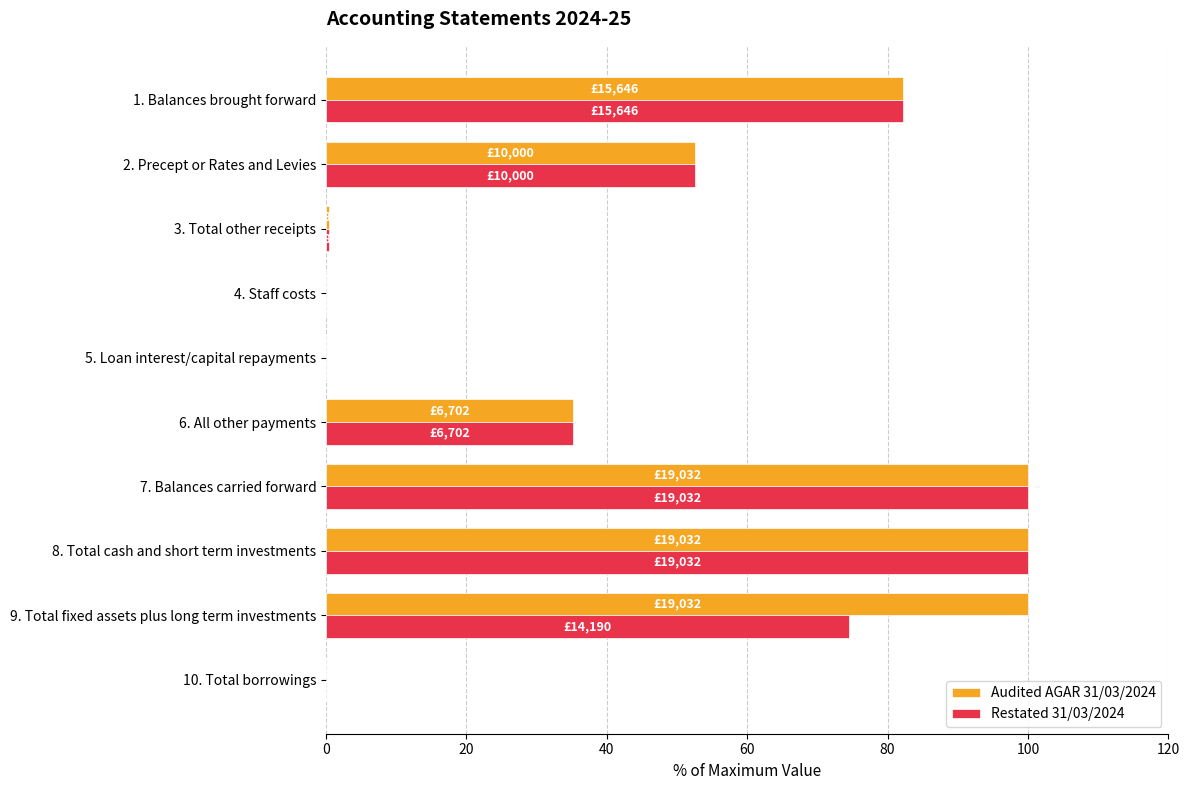

Is it true that Audited AGAR 31/03/2024 equals -59.6 at 10. Total borrowings?

False